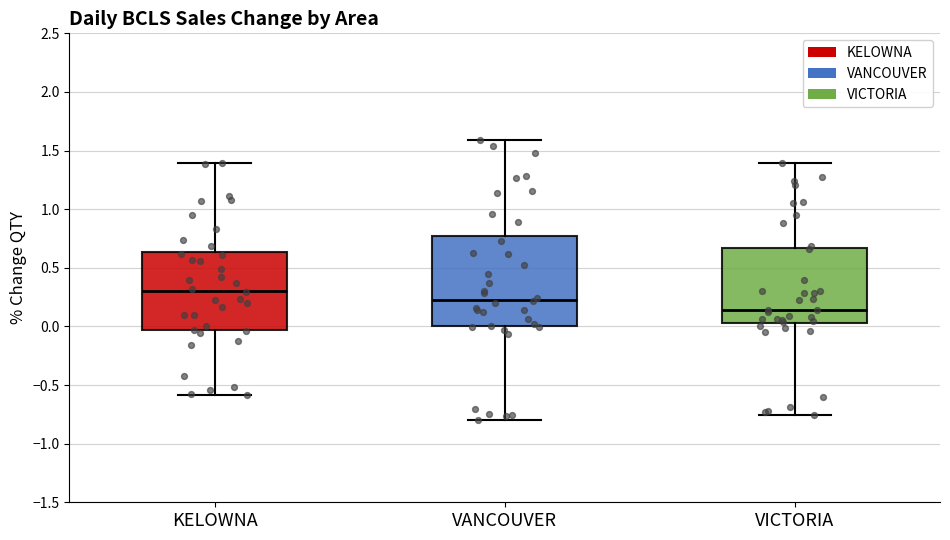

Comparing the boxes themselves (not the whiskers), which one is the tallest?

VANCOUVER